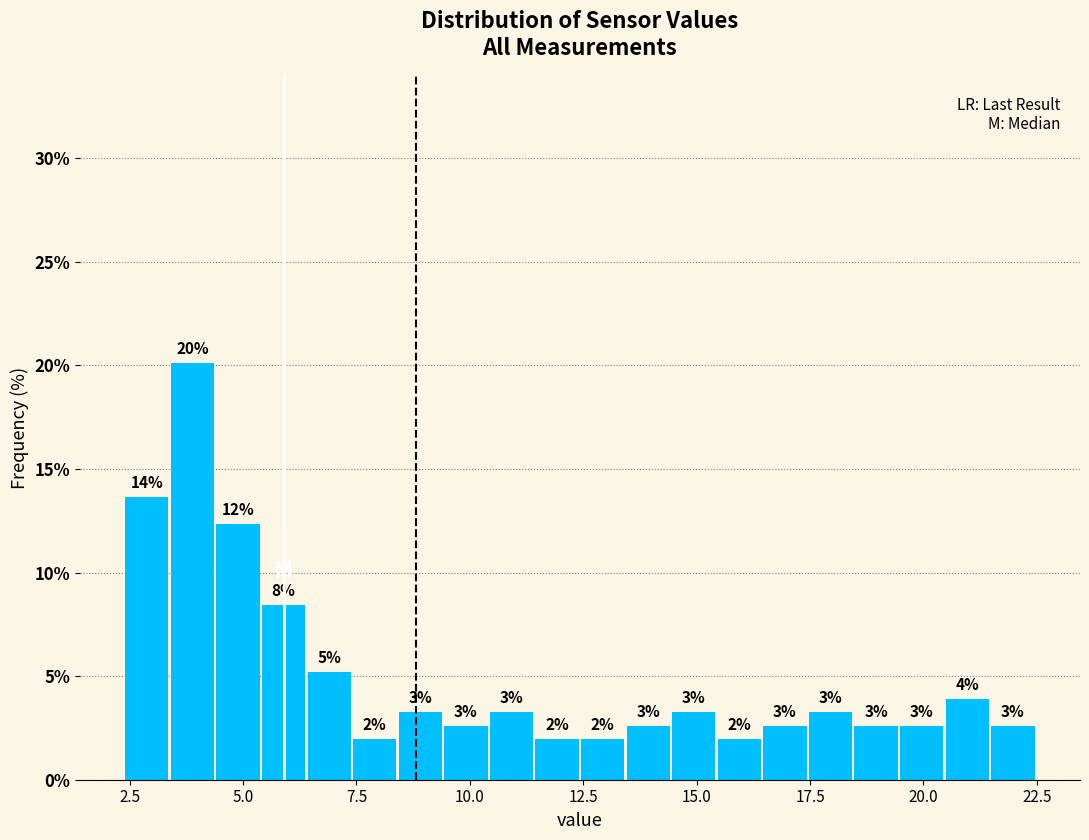

Around what value on the x-axis is the tallest bar? Give the approximate position of its centre, as read against the axis.

4.0